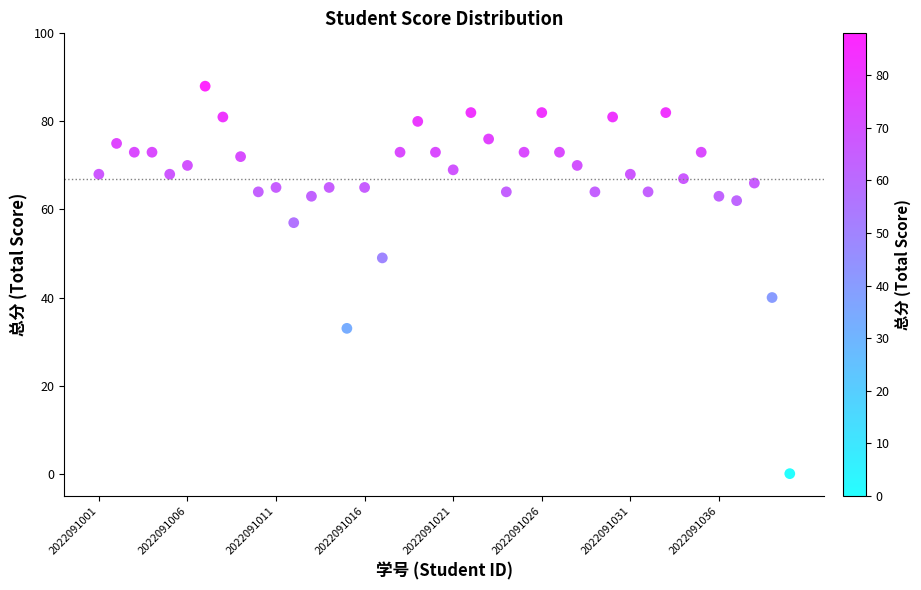

What is the range of Y values (max minus min)?

88